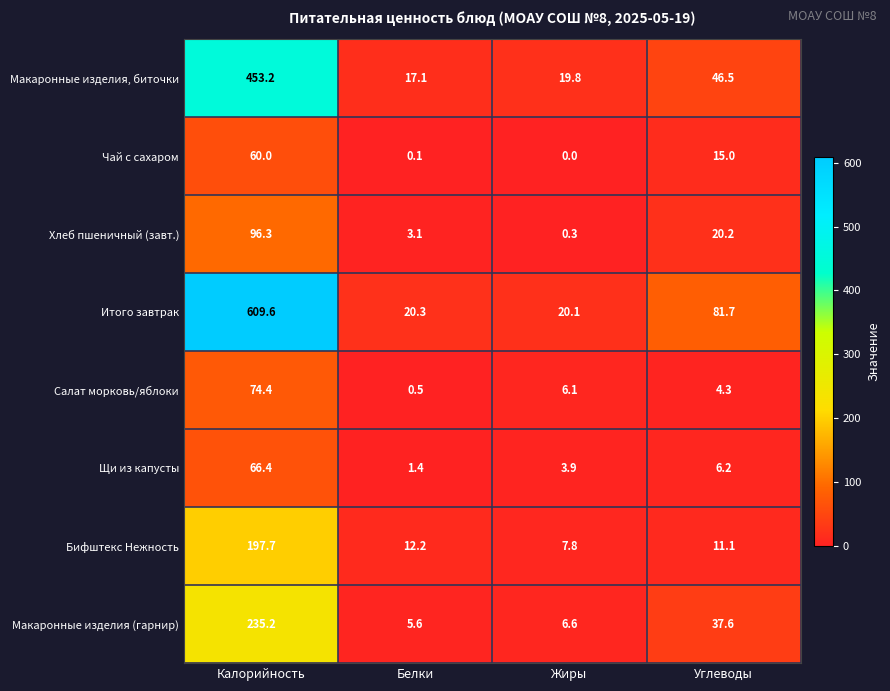

Is it true that Салат морковь/яблоки equals 0.5 at Белки?

True